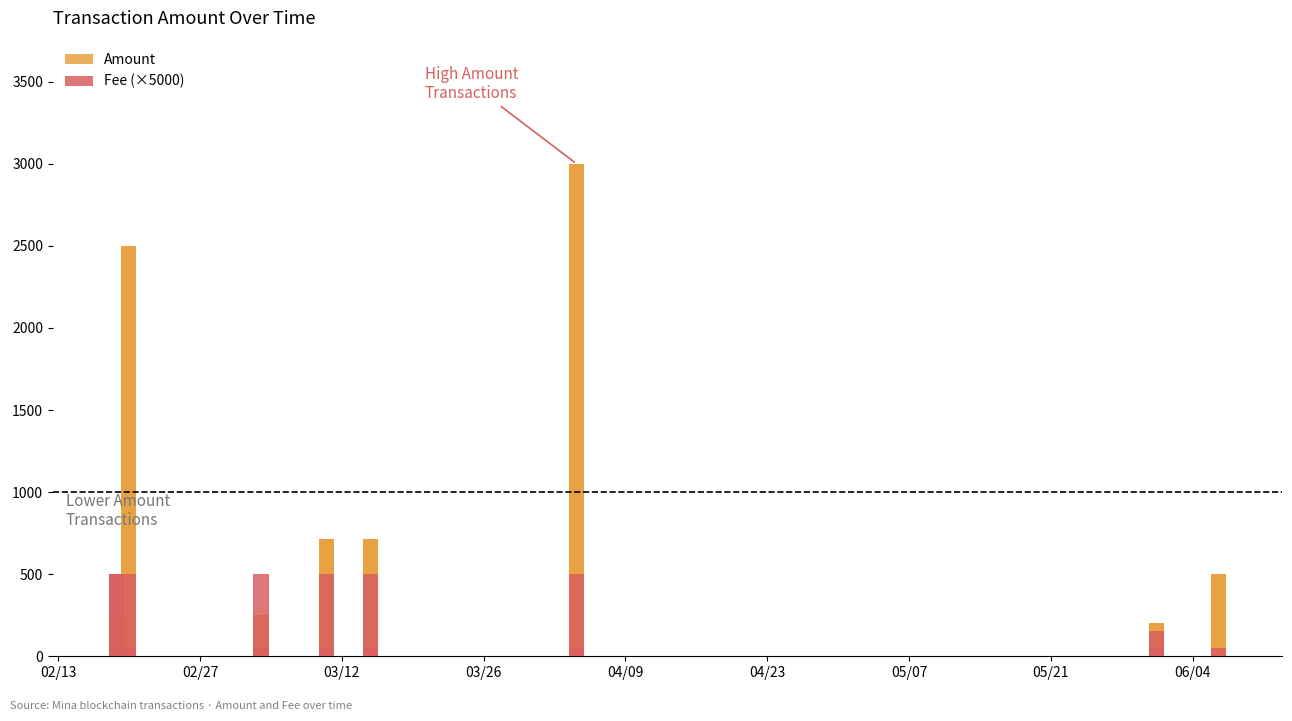

List the series in order of their overall mean, highest first.

Amount, Fee (×5000)